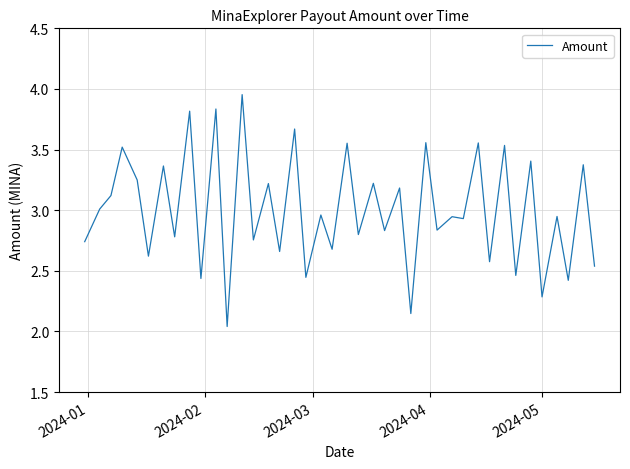

Reading left to right, transcribe all the data shown in this chart.

2.7	3.0	3.1	3.5	3.2	2.6	3.4	2.8	3.8	2.4	3.8	2.0	4.0	2.8	3.2	2.7	3.7	2.4	3.0	2.7	3.6	2.8	3.2	2.8	3.2	2.1	3.6	2.8	2.9	2.9	3.6	2.6	3.5	2.5	3.4	2.3	2.9	2.4	3.4	2.5